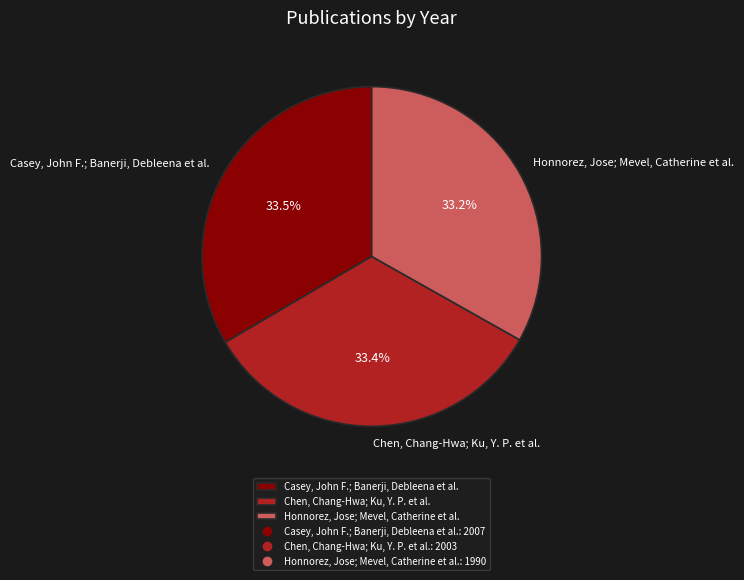

To the nearest percent, what percentage of the pie is Honnorez, Jose; Mevel, Catherine et al.?

33%